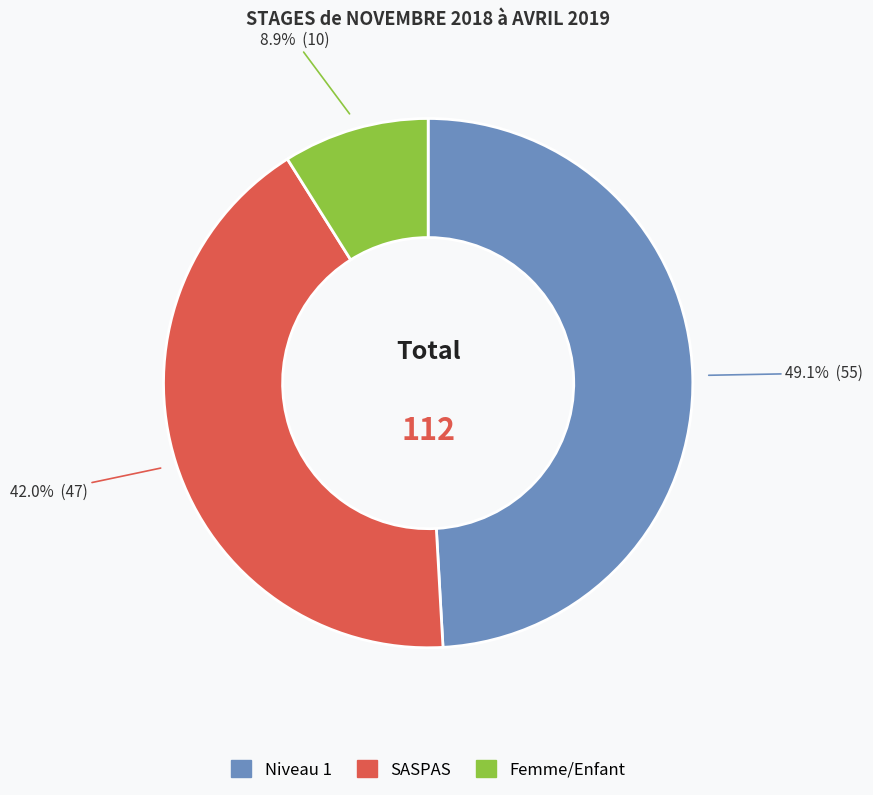

To the nearest percent, what is the average slice percentage?

33%